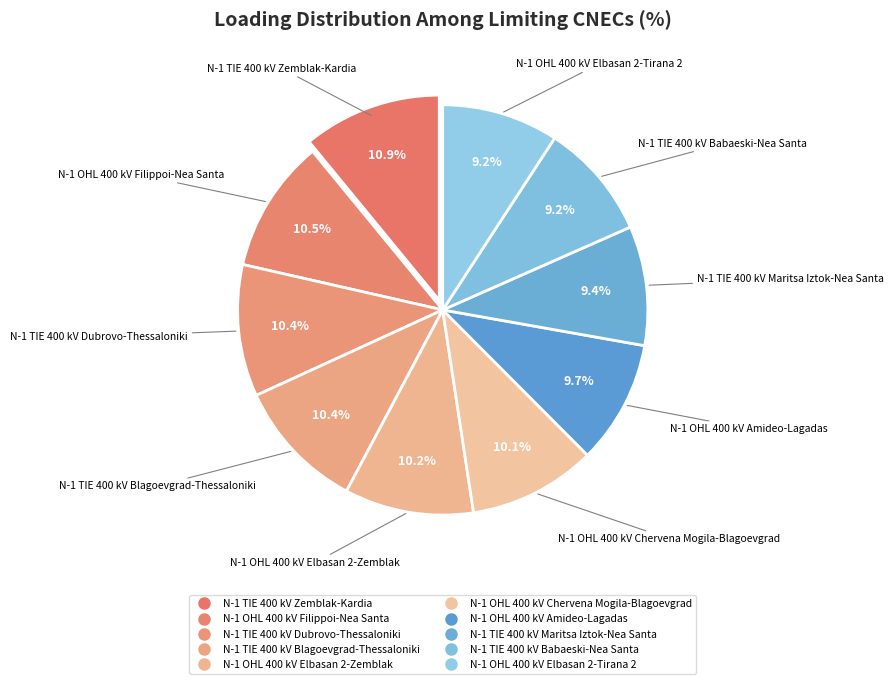

What portion of the pie excludes N-1 TIE 400 kV Blagoevgrad-Thessaloniki?

89.6%